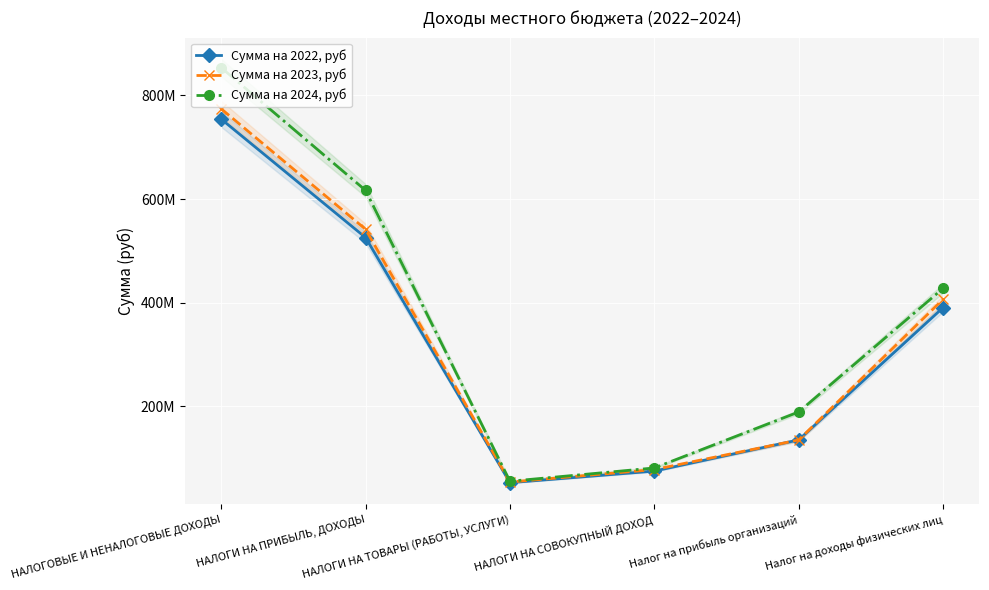

True or false: Сумма на 2024, руб and Сумма на 2023, руб intersect in this chart.

False